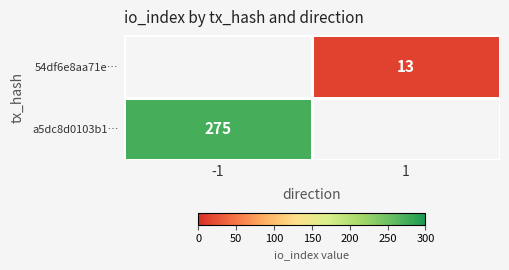

Is the value of a5dc8d0103b1… at -1 greater than the value of 54df6e8aa71e… at 1?

Yes